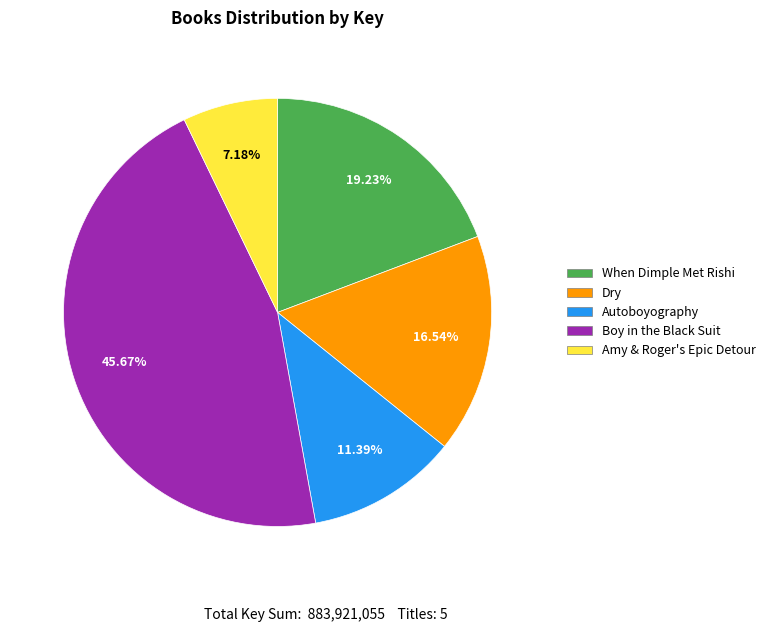

Rank the categories by value from lowest to highest.

Amy & Roger's Epic Detour, Autoboyography, Dry, When Dimple Met Rishi, Boy in the Black Suit